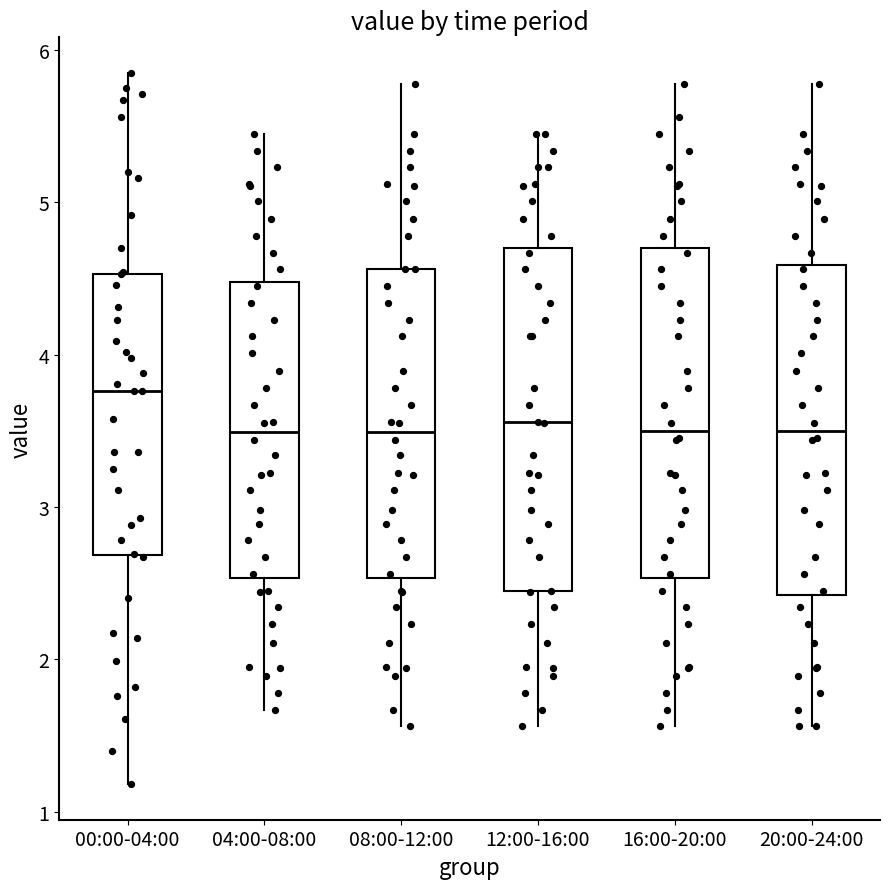

Reading left to right, read every box against the y-axis: the position of its median line, the range the box covers, and the ends of its whiskers. The values are not printed on the chart, so give them approximately, as read against the axis.

00:00-04:00: median 3.8, box 2.7 to 4.5, whiskers 1.2 to 5.9
04:00-08:00: median 3.5, box 2.5 to 4.5, whiskers 1.7 to 5.5
08:00-12:00: median 3.5, box 2.5 to 4.6, whiskers 1.6 to 5.8
12:00-16:00: median 3.6, box 2.4 to 4.7, whiskers 1.6 to 5.5
16:00-20:00: median 3.5, box 2.5 to 4.7, whiskers 1.6 to 5.8
20:00-24:00: median 3.5, box 2.4 to 4.6, whiskers 1.6 to 5.8